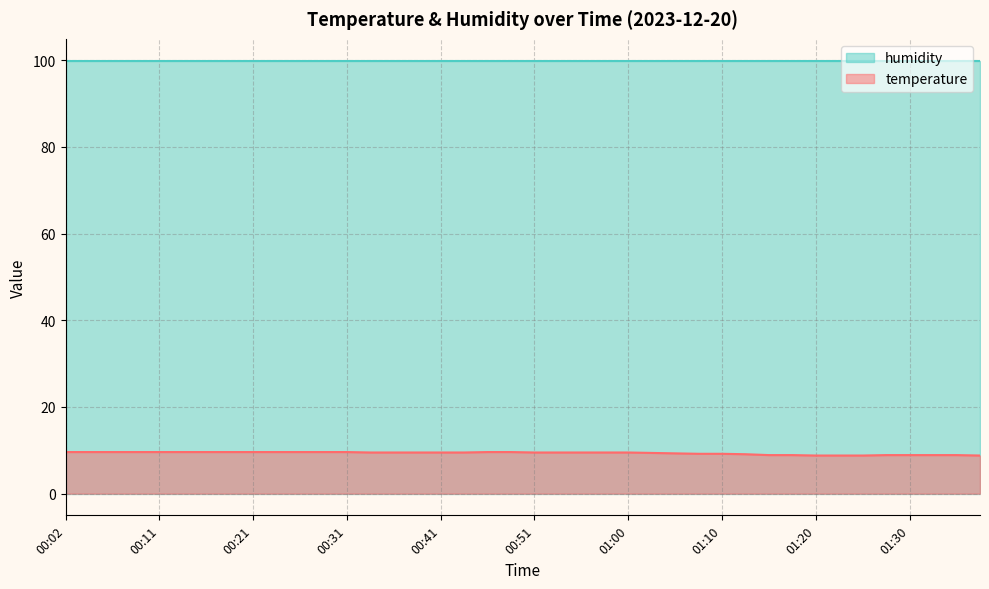

At which label does the data first exceed 9?

00:02